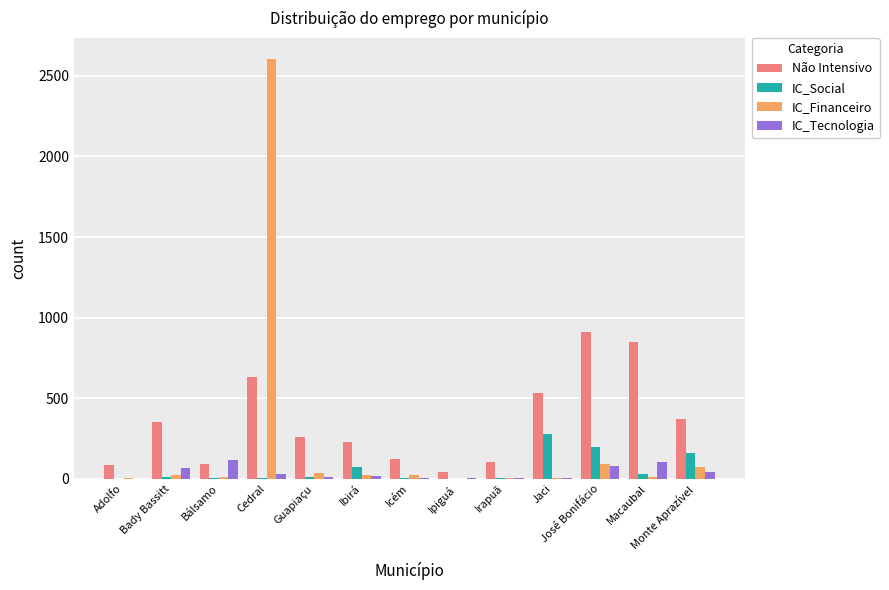

Is it true that IC_Financeiro equals 90 at José Bonifácio?

True